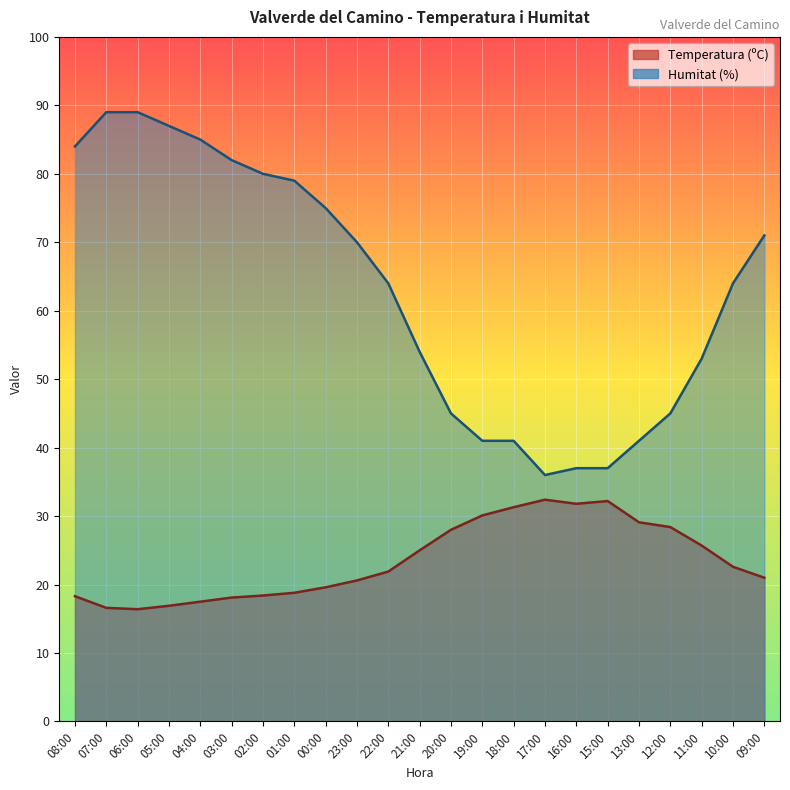

What is the difference between the maximum and minimum values in the Humitat (%) series?

53.0